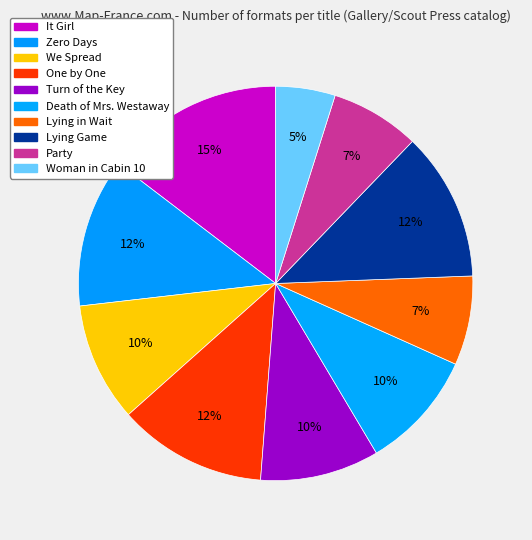

Does Turn of the Key account for over 50% of the chart?

No